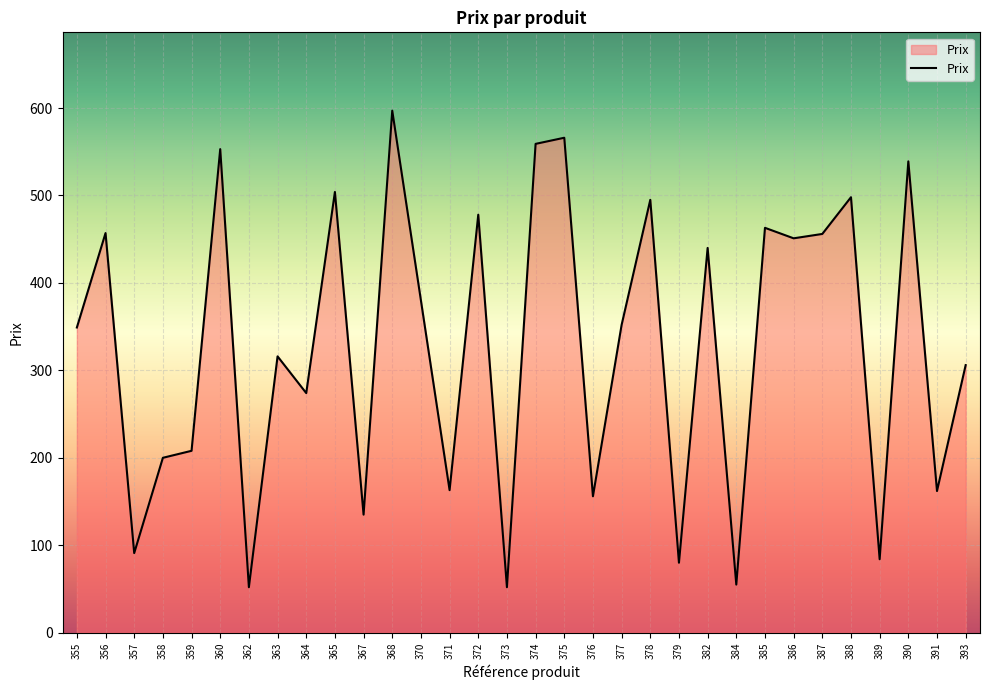

What is the greatest value displayed?

597